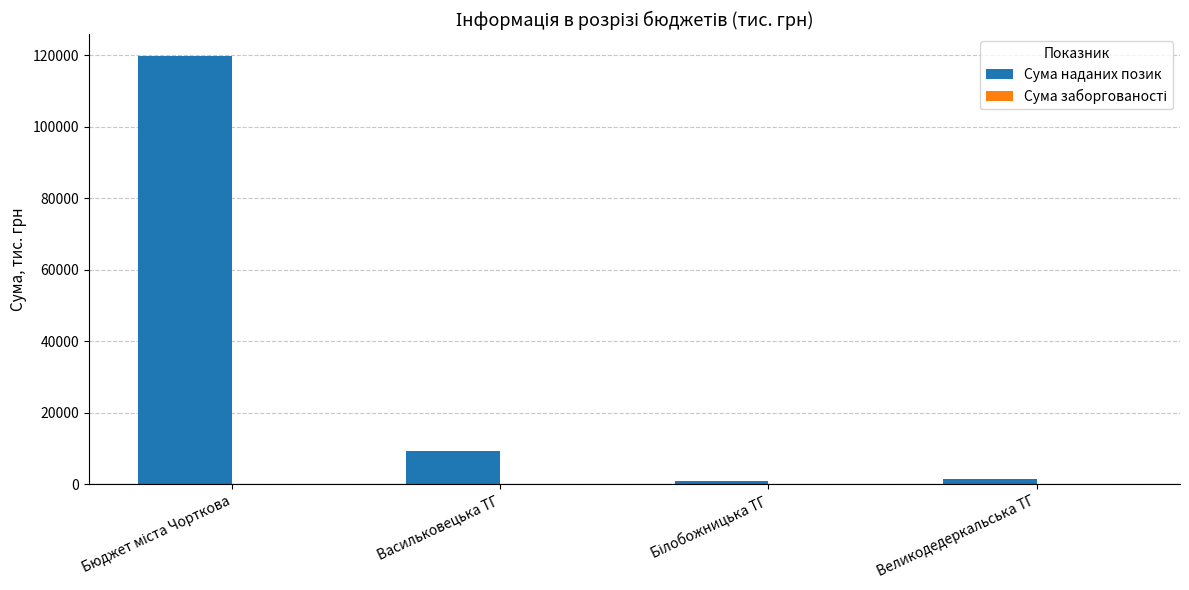

What is the greatest value displayed?

119944